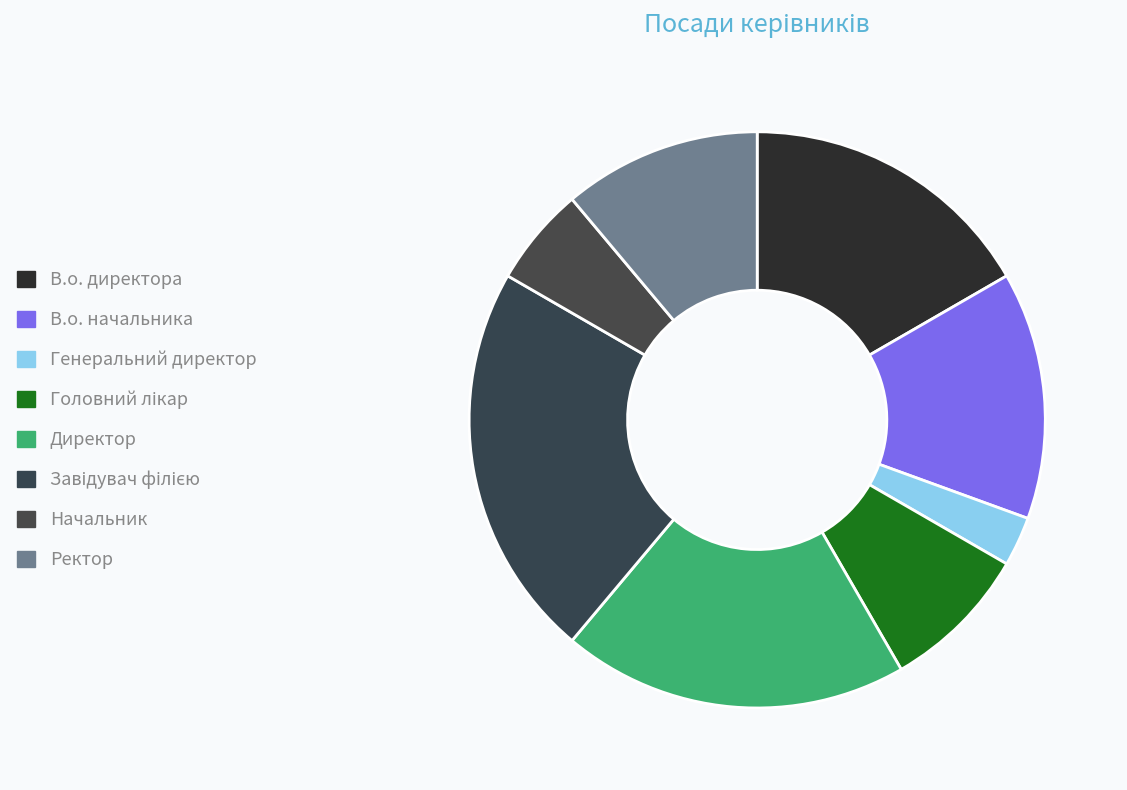

Rank the categories by value from highest to lowest.

Завідувач філією, Директор, В.о. директора, В.о. начальника, Ректор, Головний лікар, Начальник, Генеральний директор